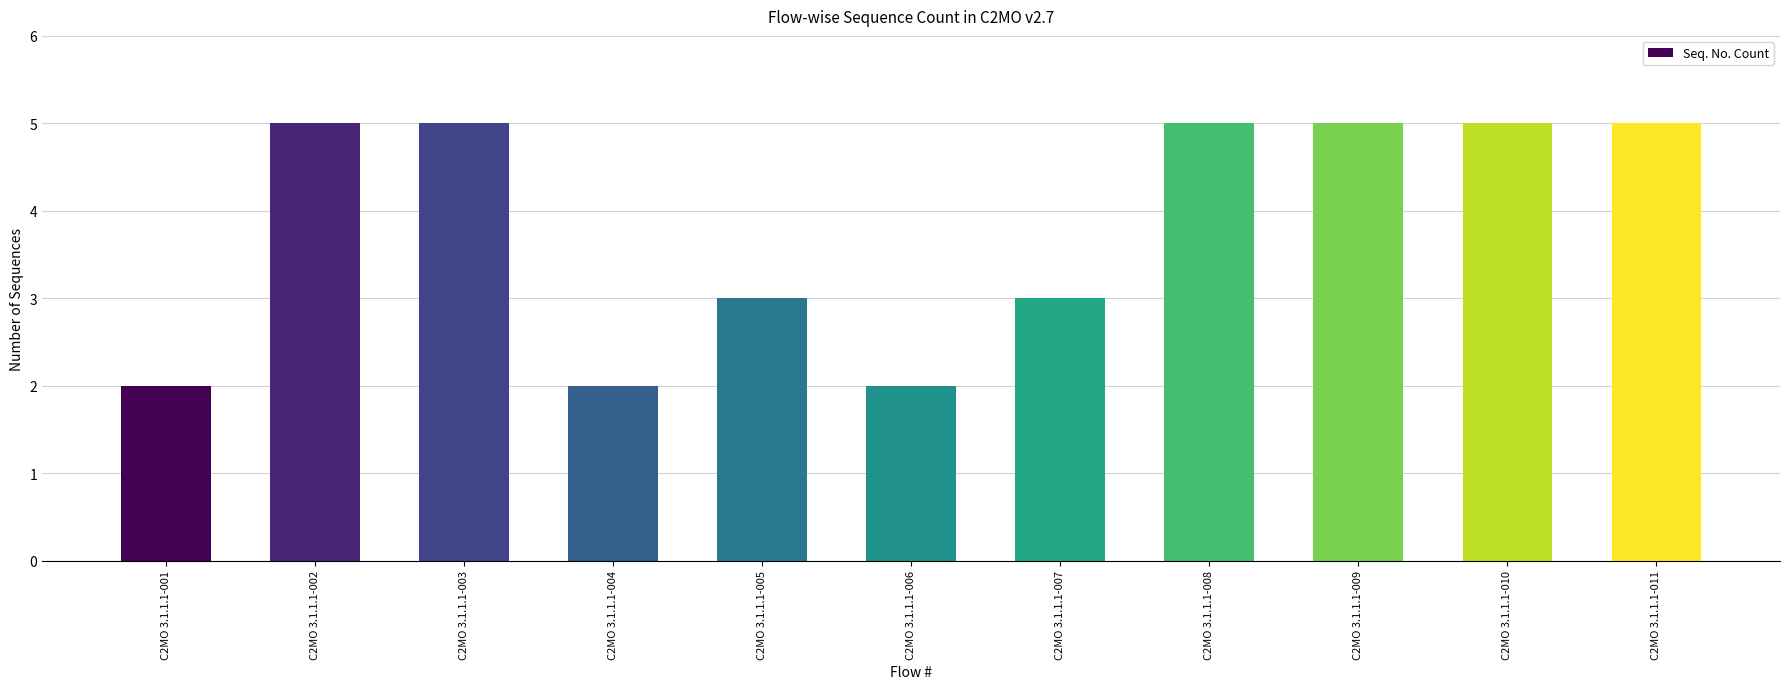

What is the ratio of the value at C2MO 3.1.1.1-010 to the value at C2MO 3.1.1.1-002?

1.0